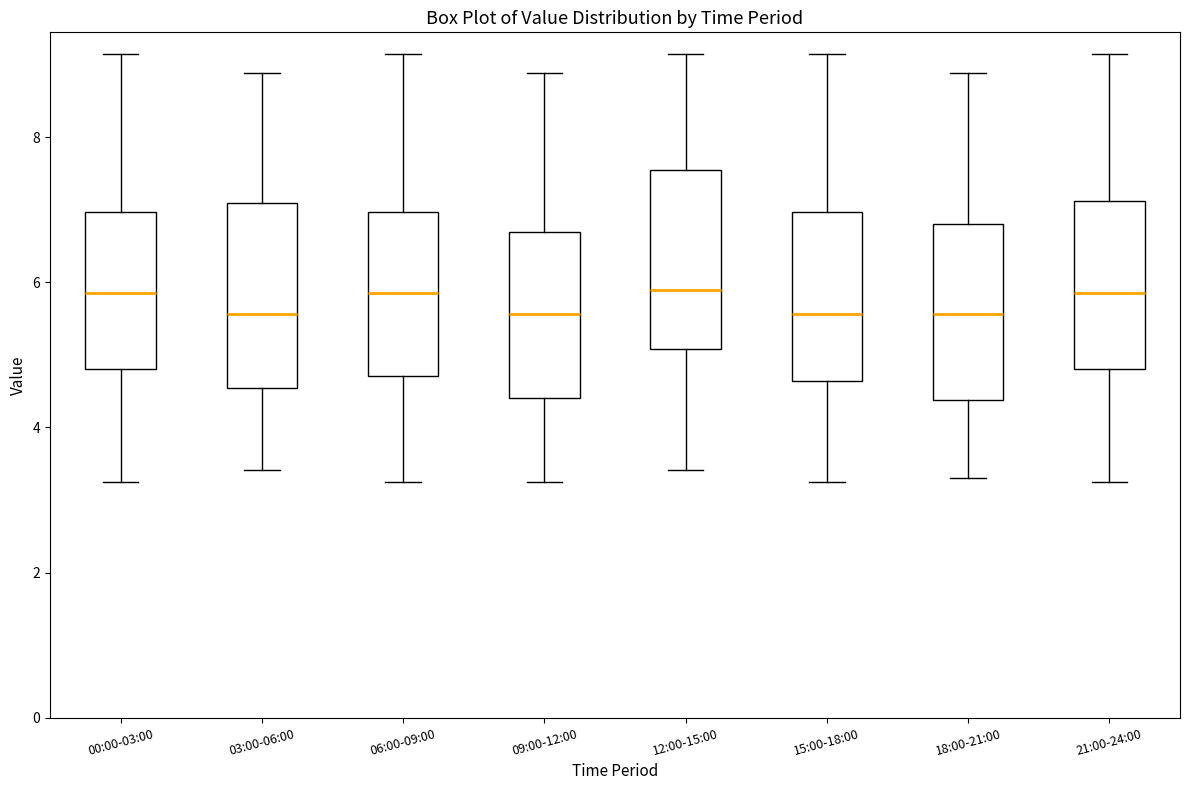

Reading left to right, read every box against the y-axis: the position of its median line, the range the box covers, and the ends of its whiskers. The values are not printed on the chart, so give them approximately, as read against the axis.

00:00-03:00: median 5.8, box 4.8 to 7.0, whiskers 3.2 to 9.2
03:00-06:00: median 5.6, box 4.6 to 7.2, whiskers 3.4 to 8.8
06:00-09:00: median 5.8, box 4.8 to 7.0, whiskers 3.2 to 9.2
09:00-12:00: median 5.6, box 4.4 to 6.6, whiskers 3.2 to 8.8
12:00-15:00: median 6.0, box 5.0 to 7.6, whiskers 3.4 to 9.2
15:00-18:00: median 5.6, box 4.6 to 7.0, whiskers 3.2 to 9.2
18:00-21:00: median 5.6, box 4.4 to 6.8, whiskers 3.4 to 8.8
21:00-24:00: median 5.8, box 4.8 to 7.2, whiskers 3.2 to 9.2